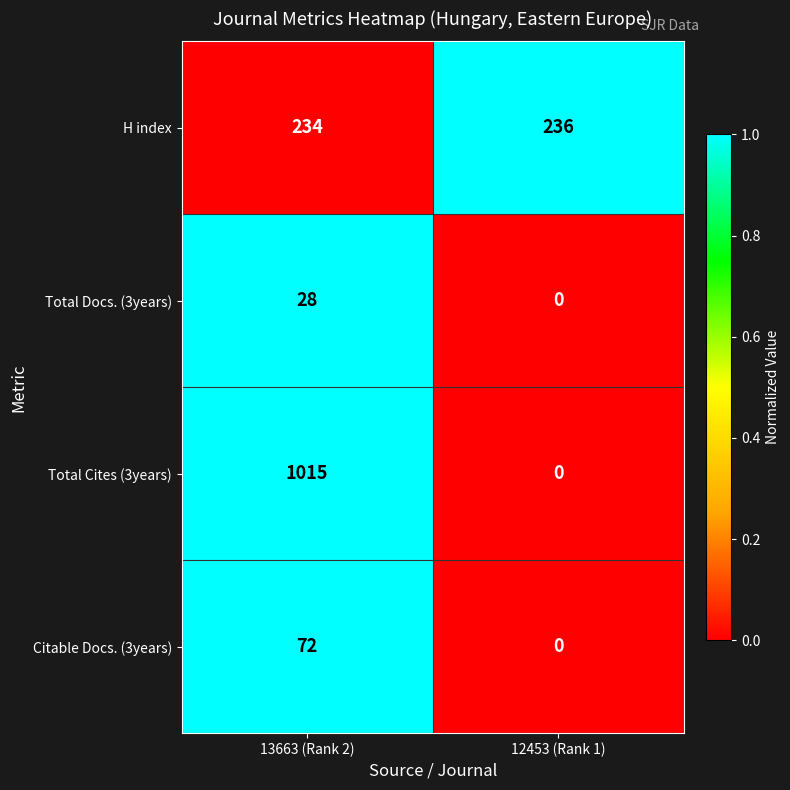

Which series has the largest total across all categories?

Total Cites (3years)